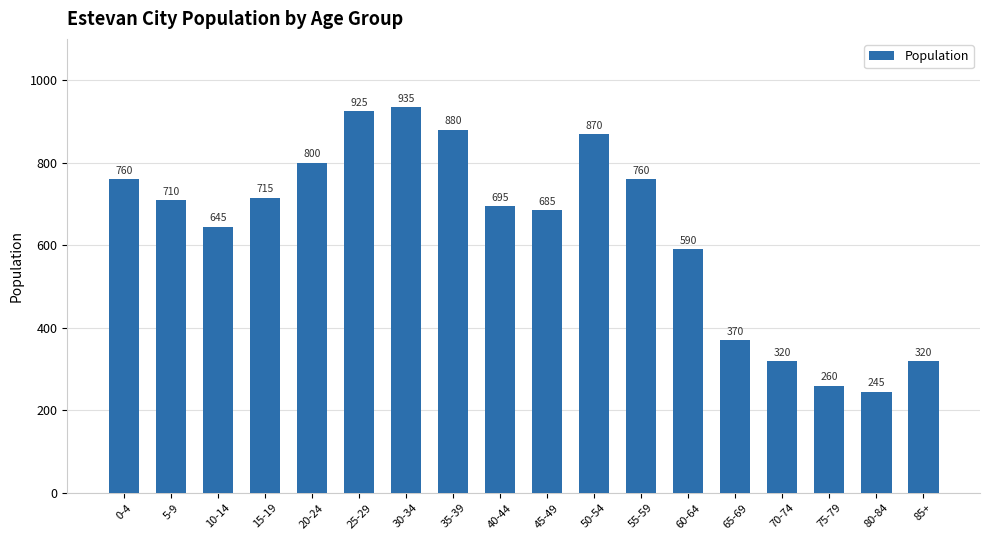

At which label does the data first exceed 710?

0-4